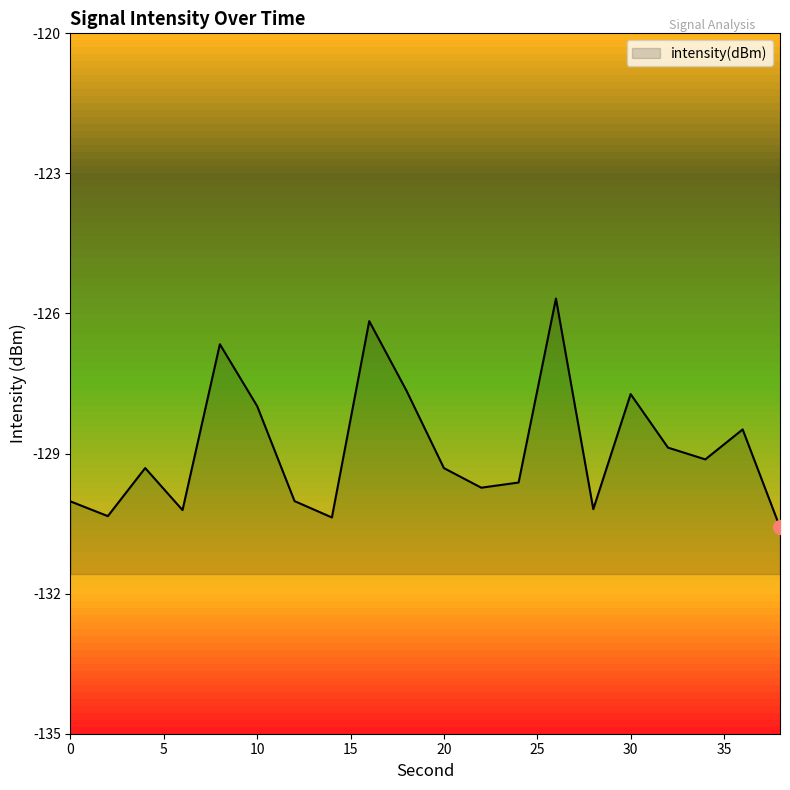

What is the change in value from 32 to 36?

+0.4